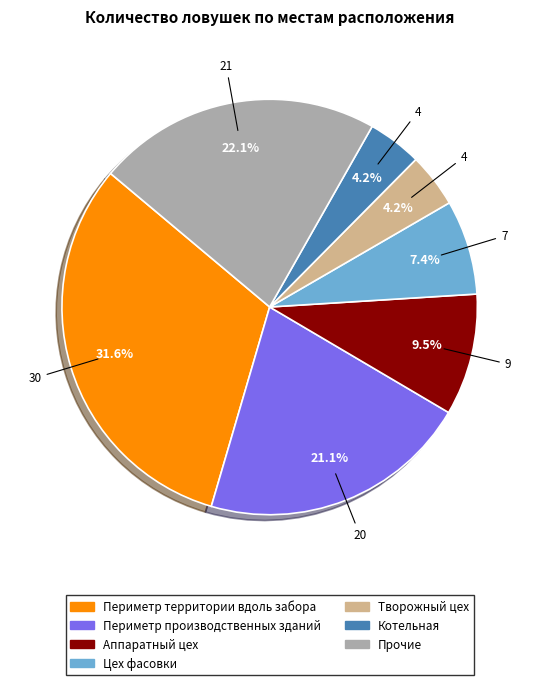

What is the largest slice in the pie chart?

Периметр территории вдоль забора